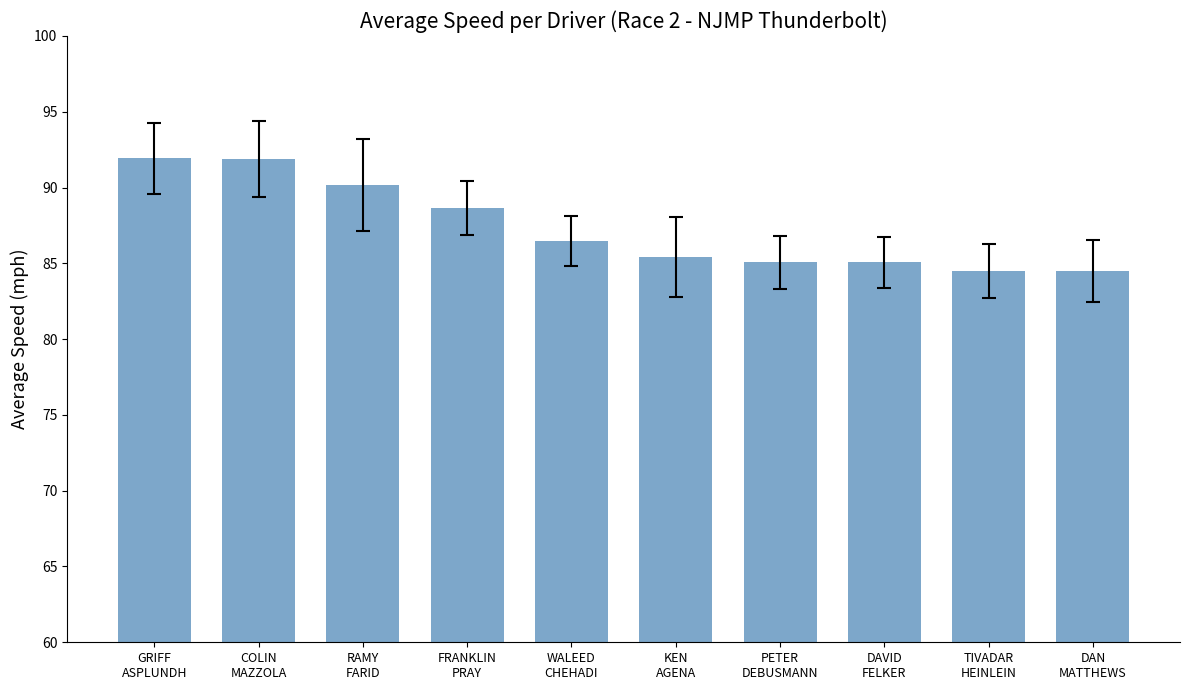

At which label is the value closest to 88?

FRANKLIN
PRAY